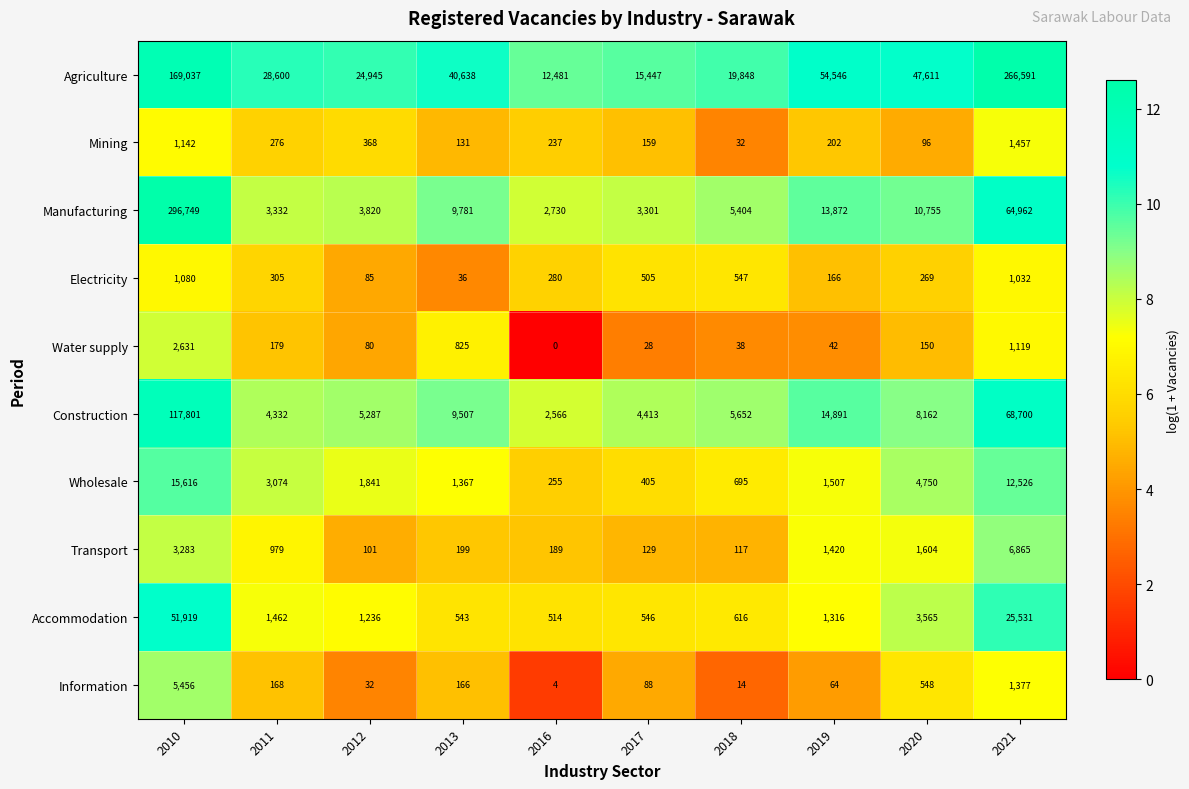

What is the highest value of the Construction series?

117801